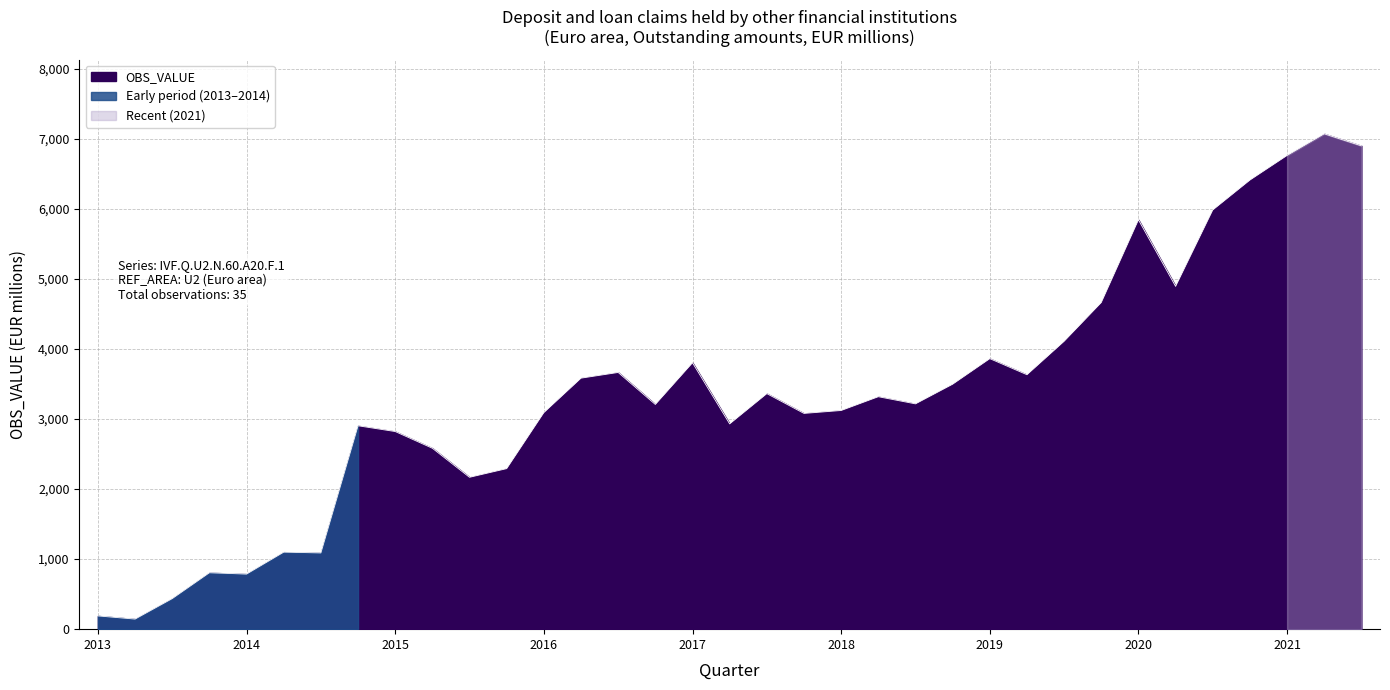

What is the difference between the maximum and minimum values?

6924.6